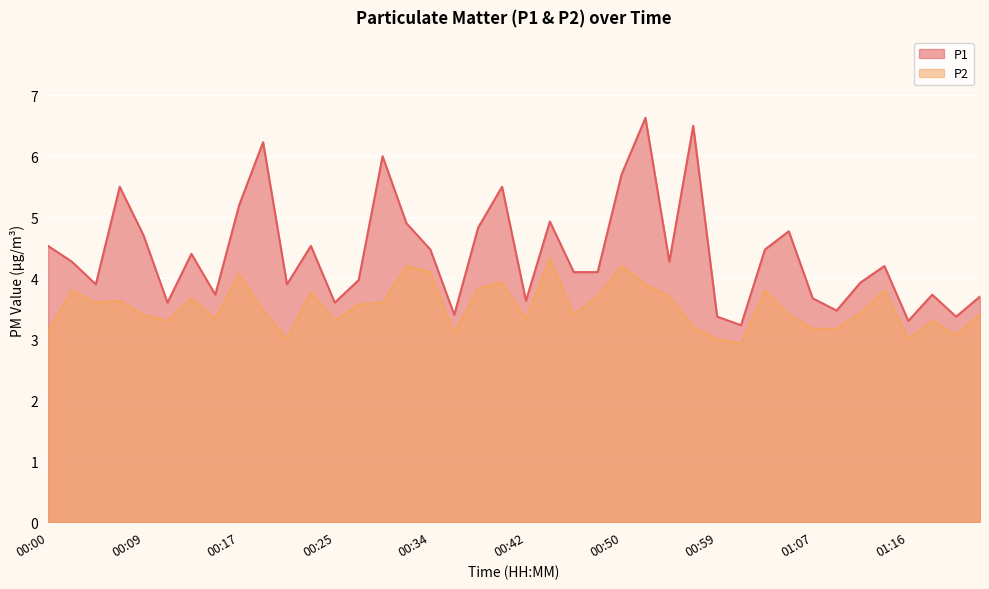

At 00:17, list the series in order from largest to smallest.

P1, P2